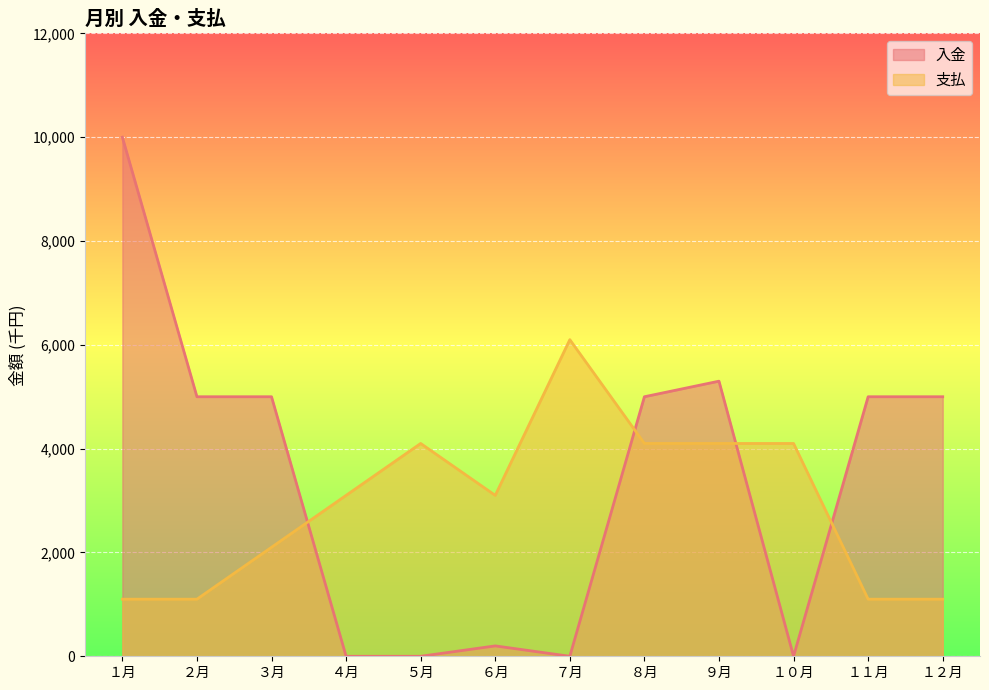

Rank the series by their maximum value, from lowest to highest.

支払, 入金